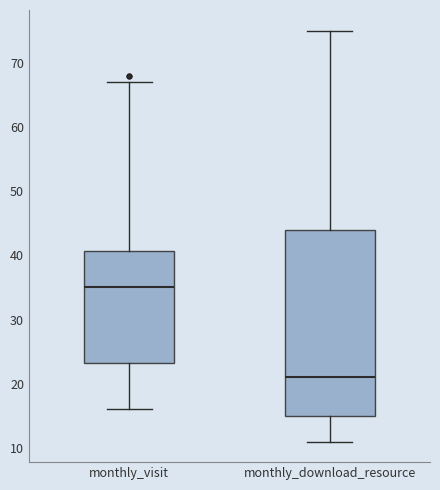

Where does the lower whisker of the box for monthly_visit end on the y-axis? The values are not printed on the chart, so give them approximately, as read against the axis.

16